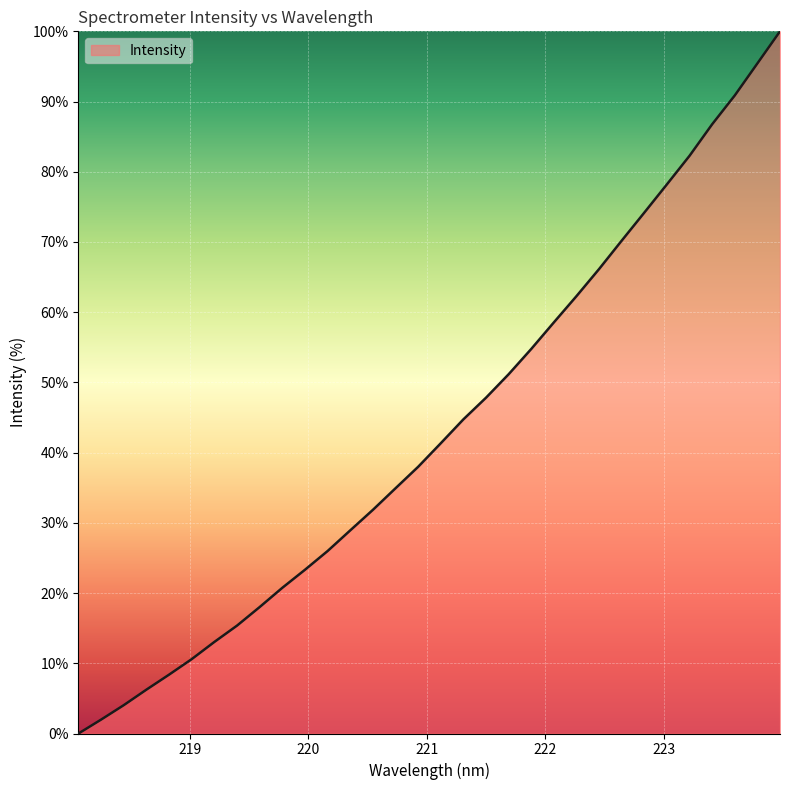

What is the difference between the maximum and minimum values?

100.0